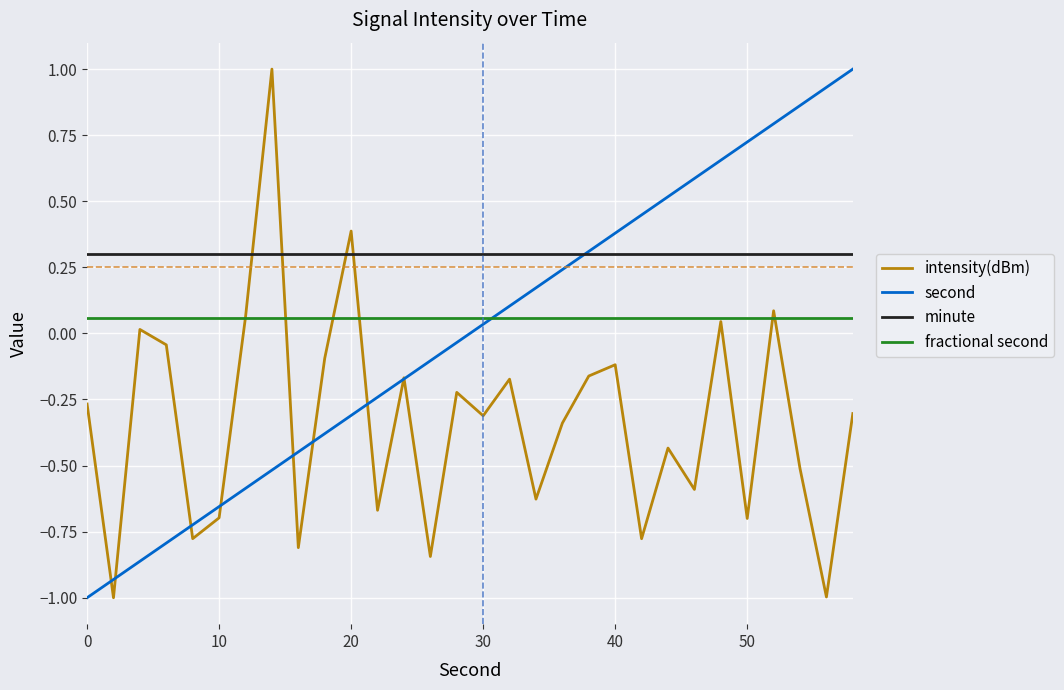

How many intersections are there between fractional second and second?

1